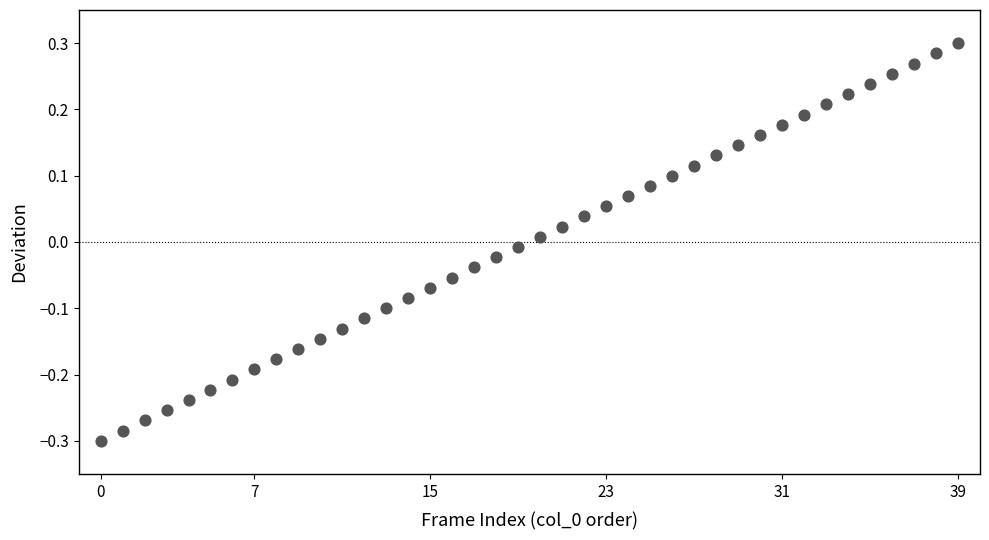

What is the range of Y values (max minus min)?

0.6